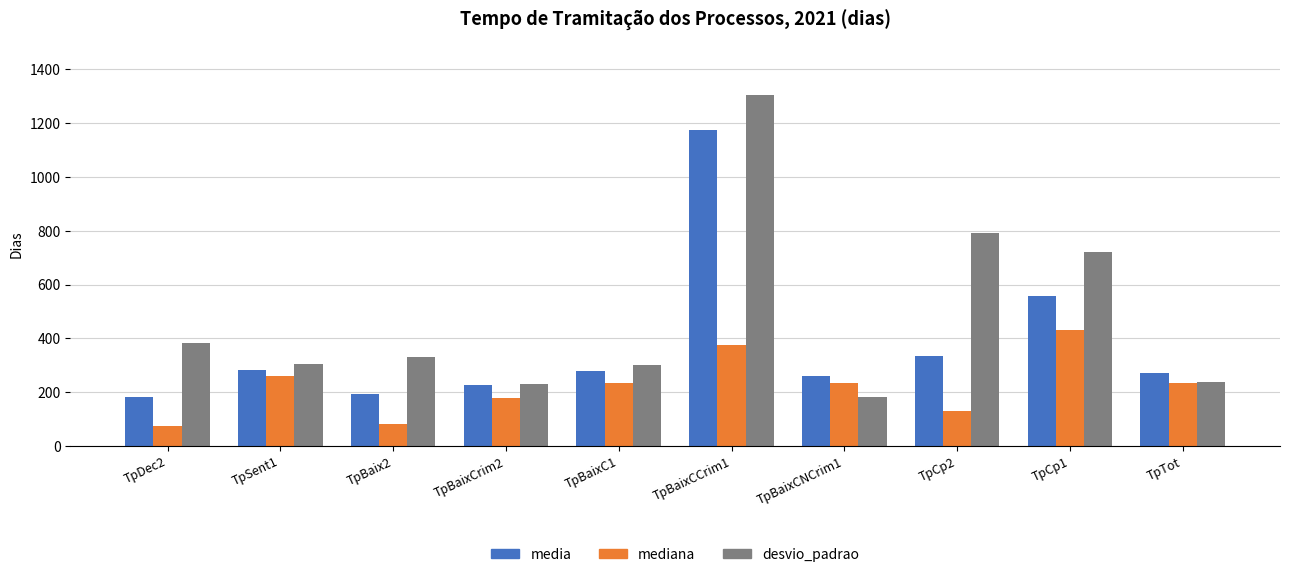

What is the sum of all mediana values?

2234.0